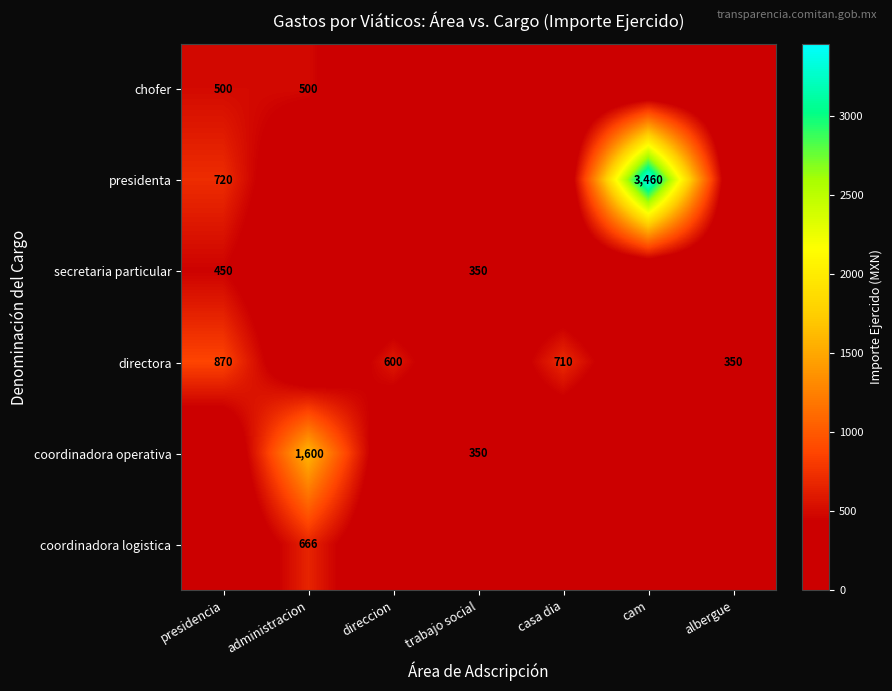

Which series has the largest range (max minus min)?

presidenta